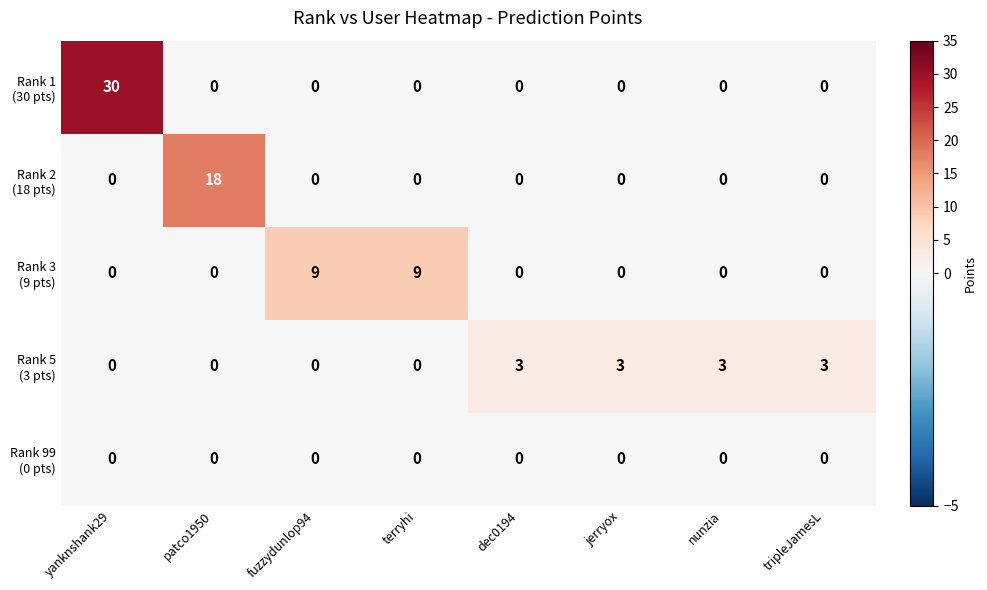

What is the total value across all series at nunzia?

3